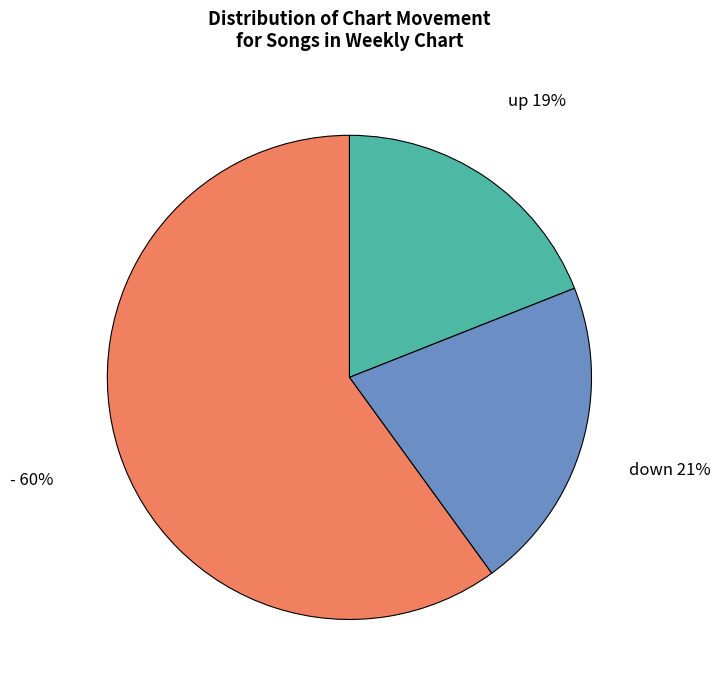

To the nearest percent, what is the average slice percentage?

33%